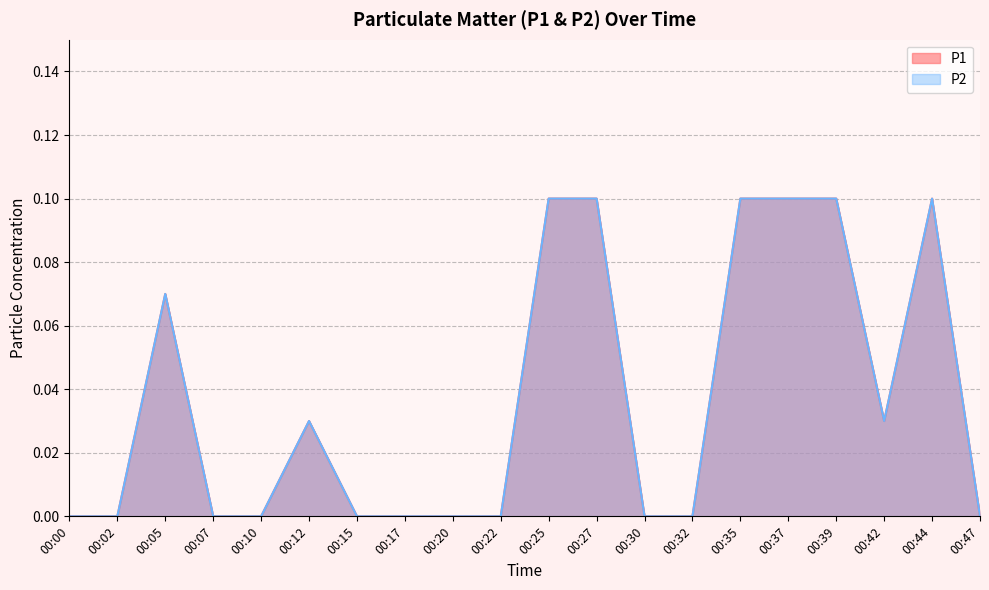

Is it true that P2 equals 0.0 at 00:25?

False